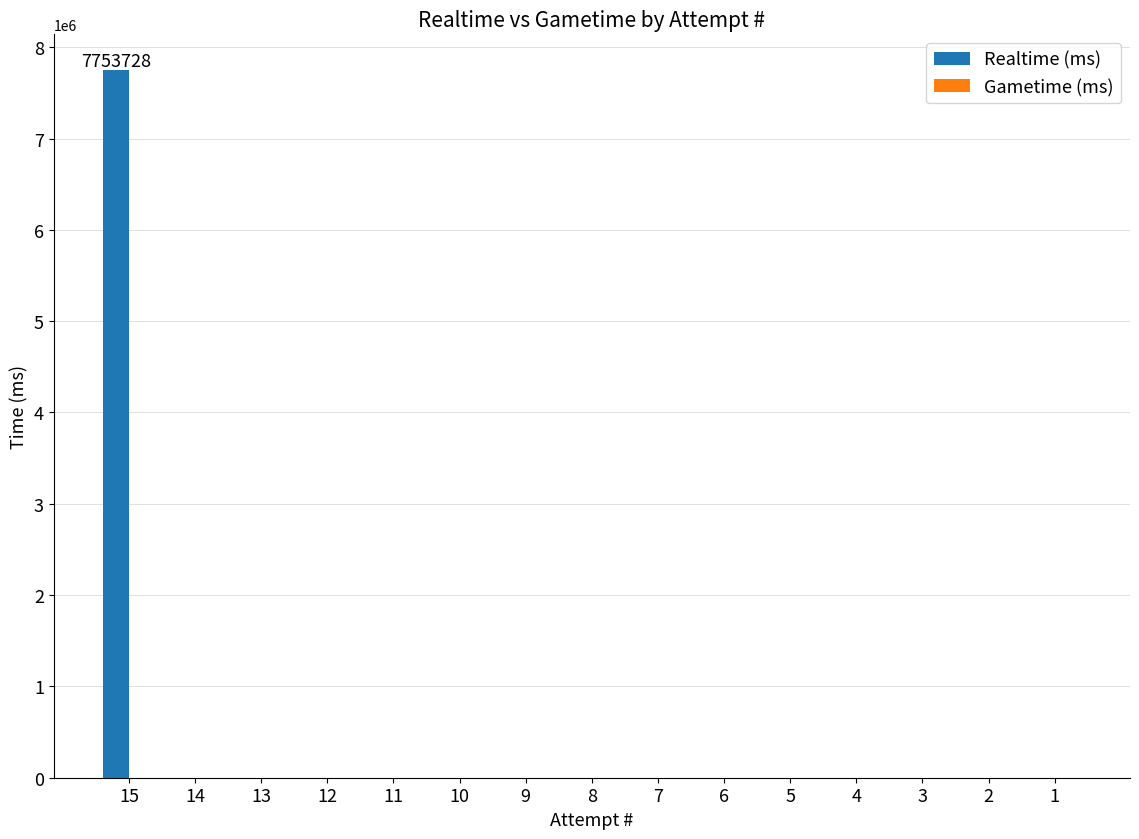

How many data points does each series have?

15